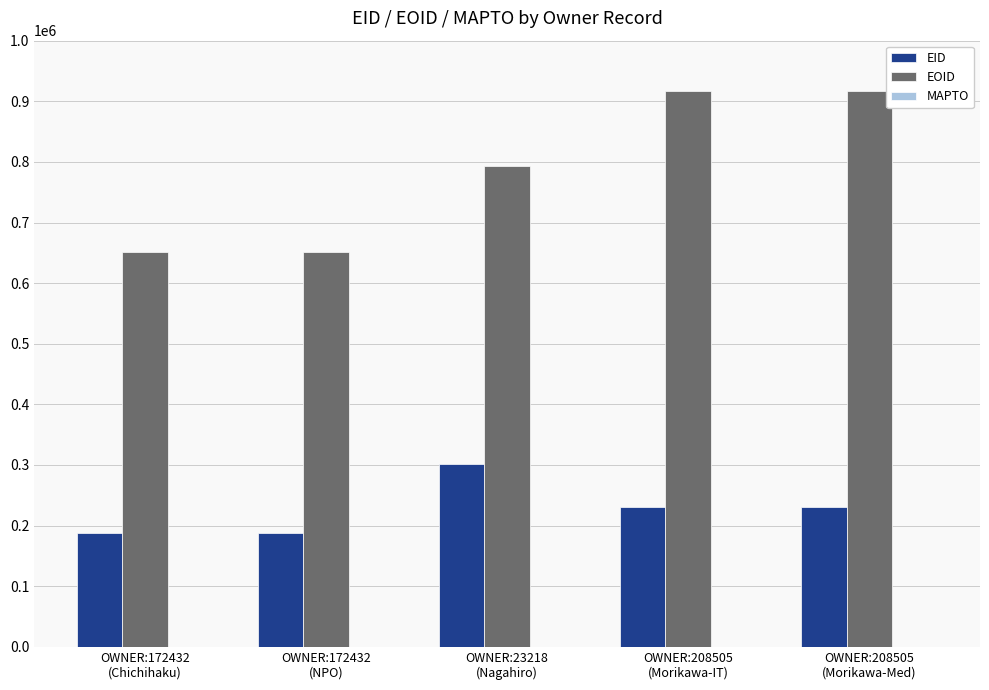

What is the label of the 1st bar from the right?

OWNER:208505
(Morikawa-Med)